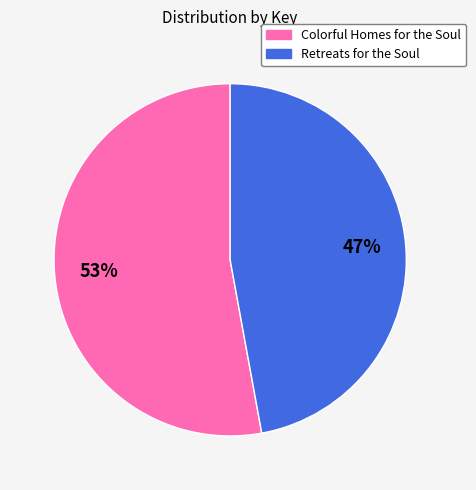

Rank the categories by value from highest to lowest.

Colorful Homes for the Soul, Retreats for the Soul